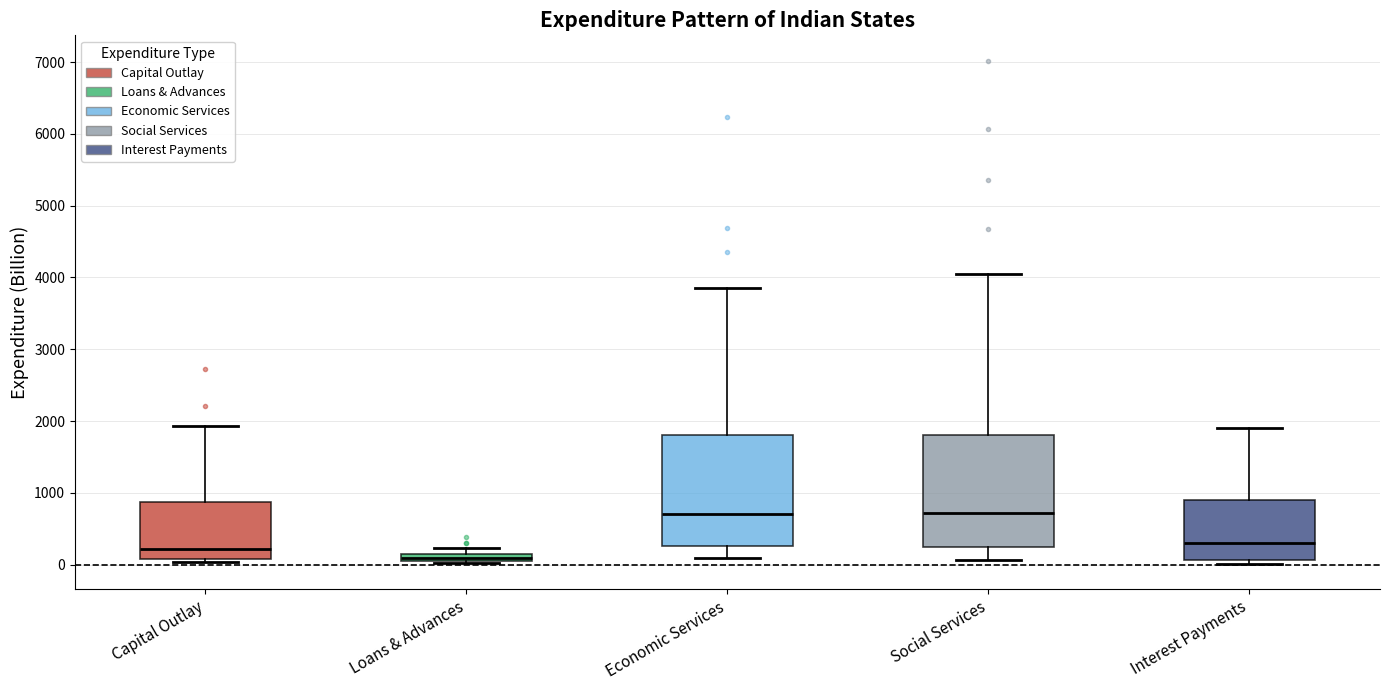

Where is the upper edge of the box for Capital Outlay on the y-axis? The values are not printed on the chart, so give them approximately, as read against the axis.

900